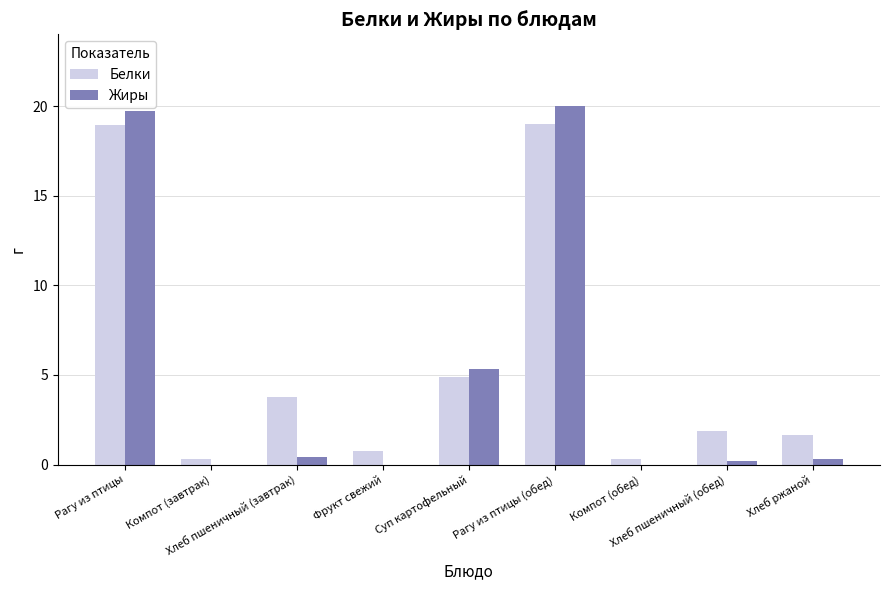

What are all the series names shown in the legend?

Белки, Жиры